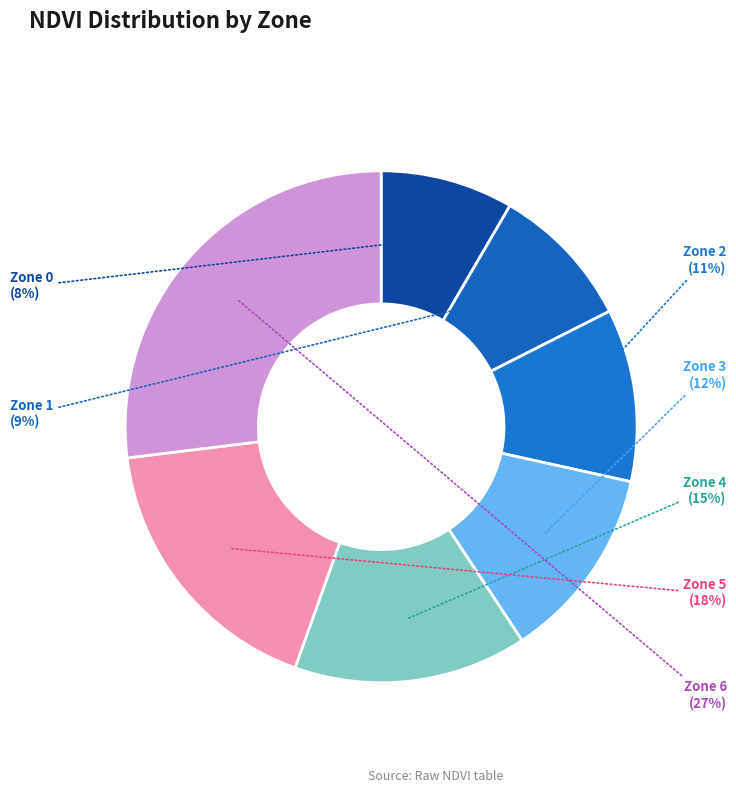

To the nearest percent, what is the difference between the largest and smallest slice percentages?

19%